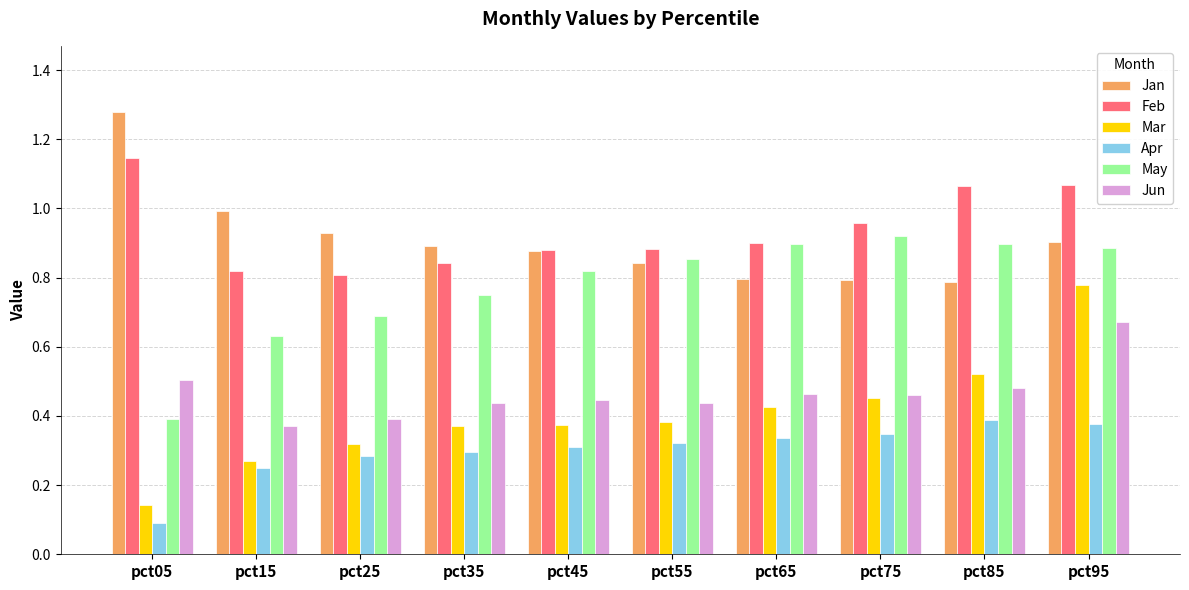

True or false: Feb has a value of 1.0 at pct75.

True